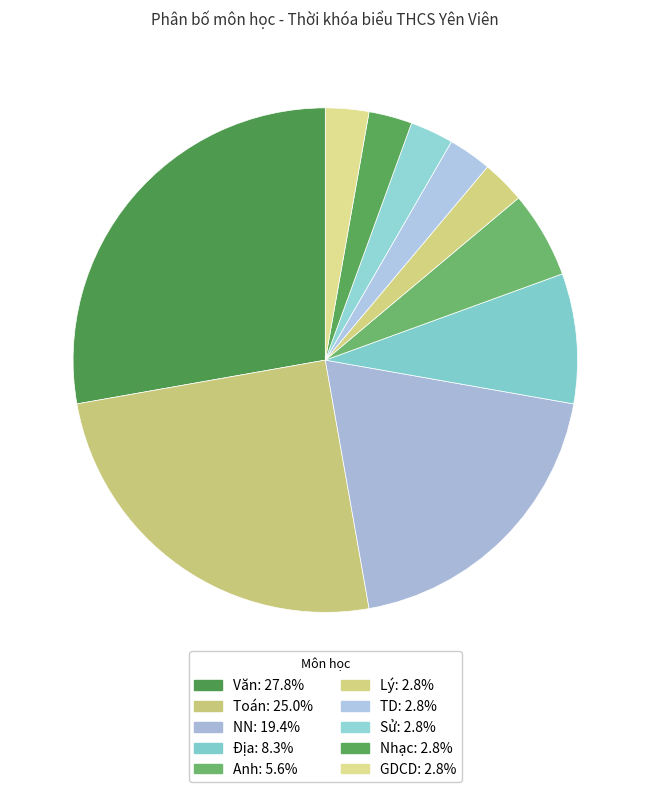

Which slice is the smallest?

Lý